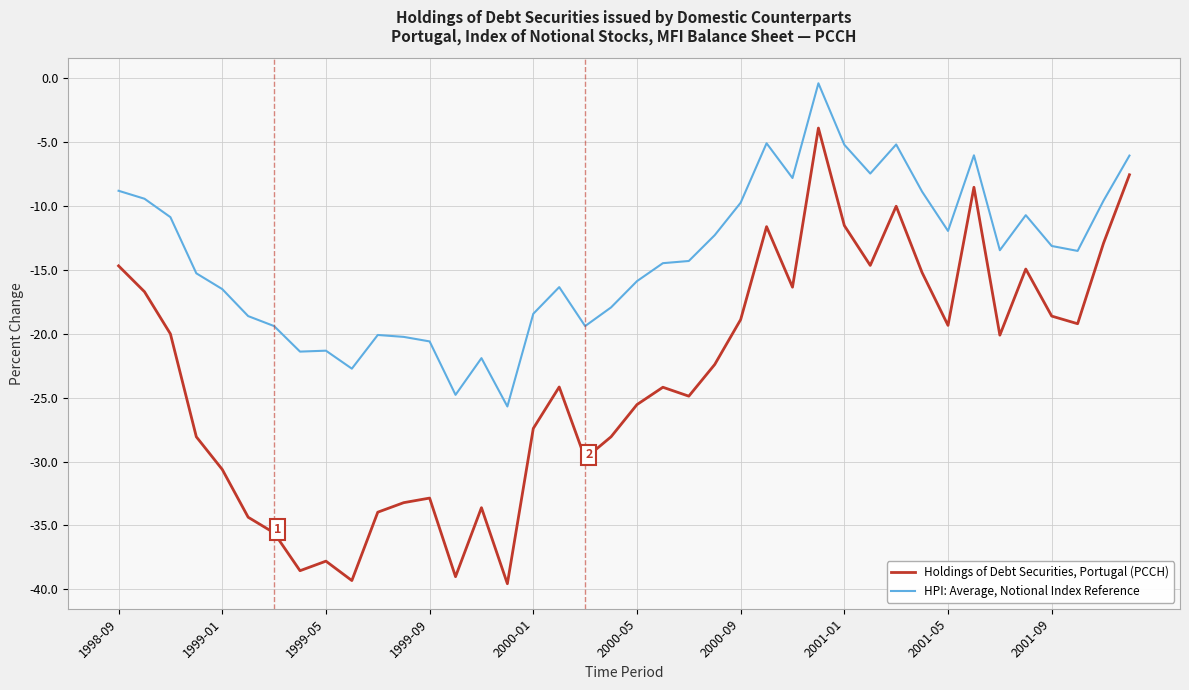

What is the lowest value of the HPI: Average, Notional Index Reference series?

-25.7